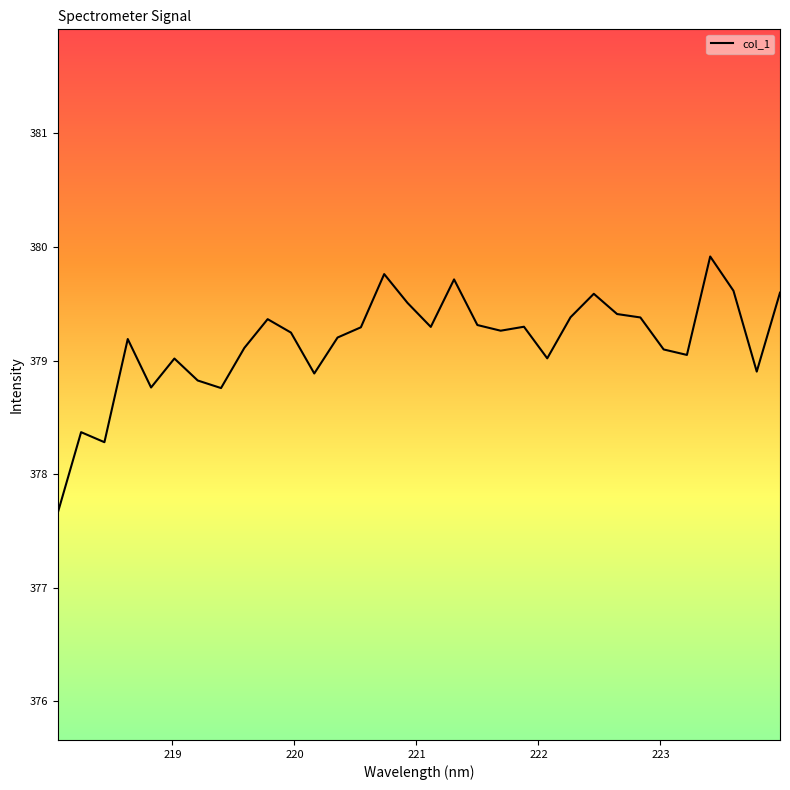

What is the difference between the maximum and minimum values?

2.3